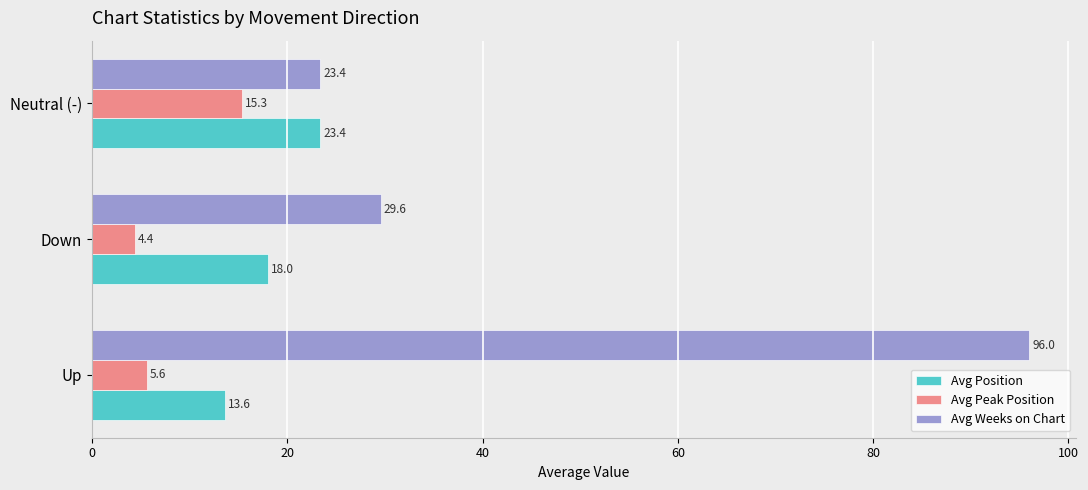

What is the maximum value shown in the chart?

96.0